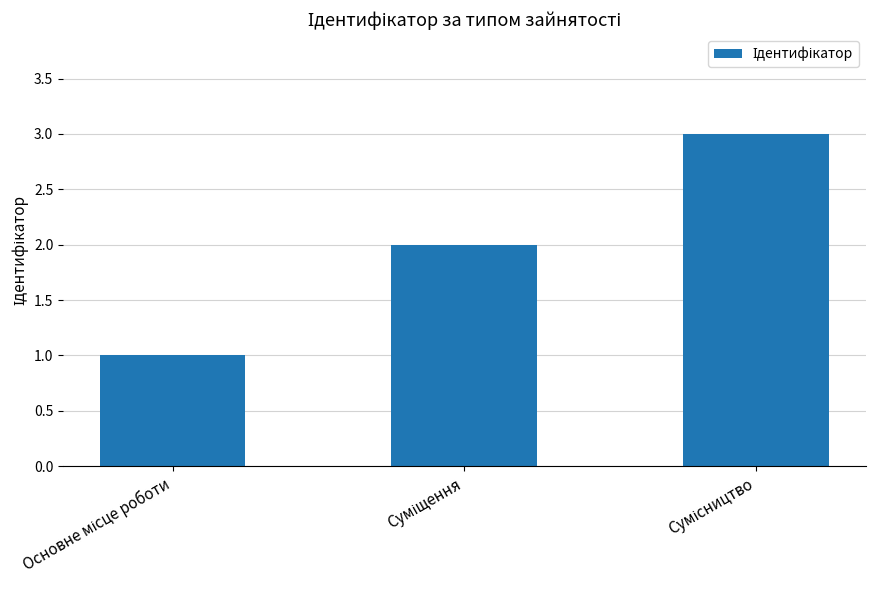

What is the minimum value shown in the chart?

1